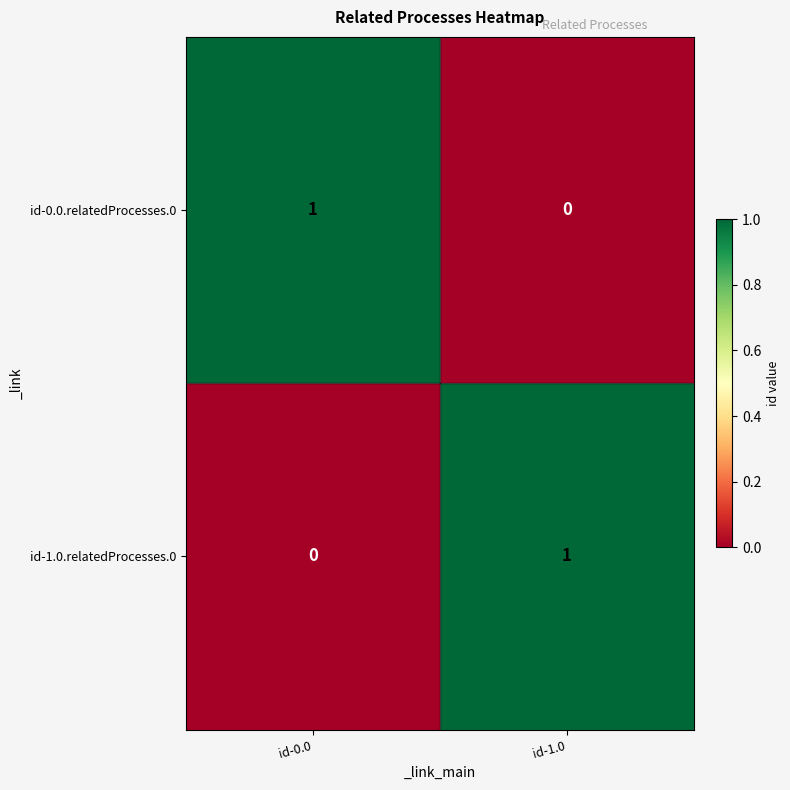

At which label does id-0.0.relatedProcesses.0 reach its minimum?

id-1.0